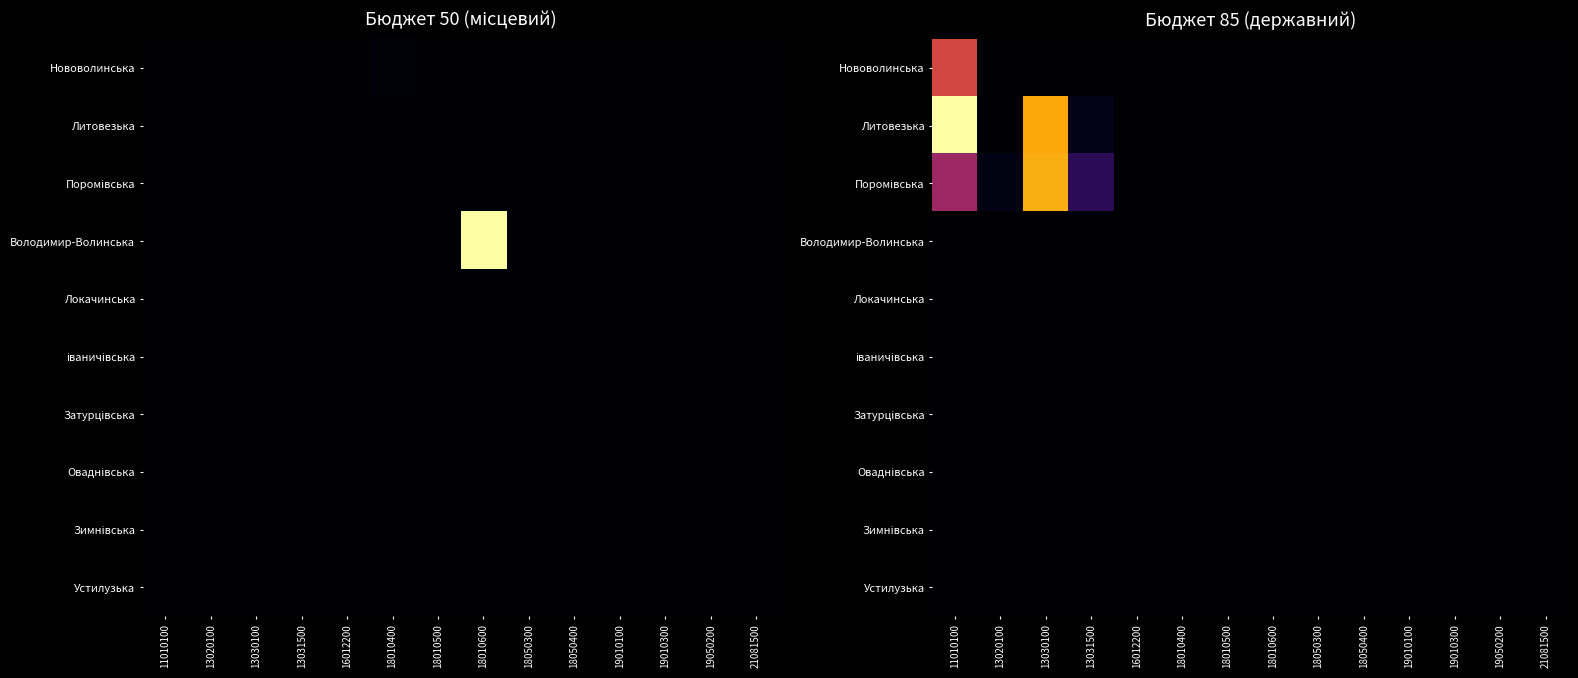

At which category does the chart reach its minimum across all series?

13030100